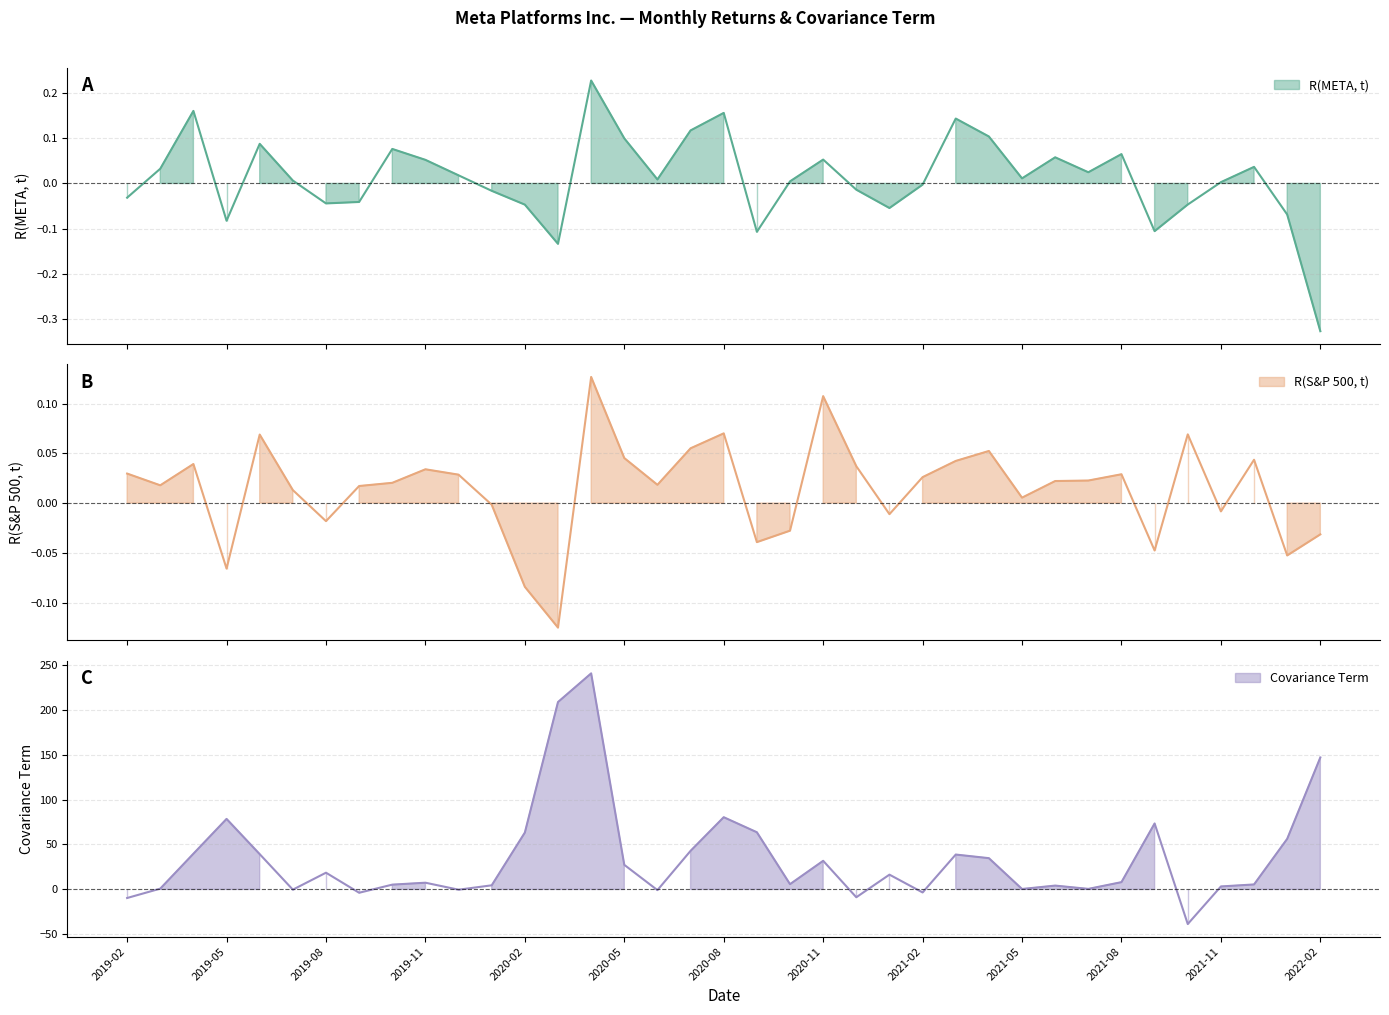

At which label does Covariance Term first exceed 8?

2019-04